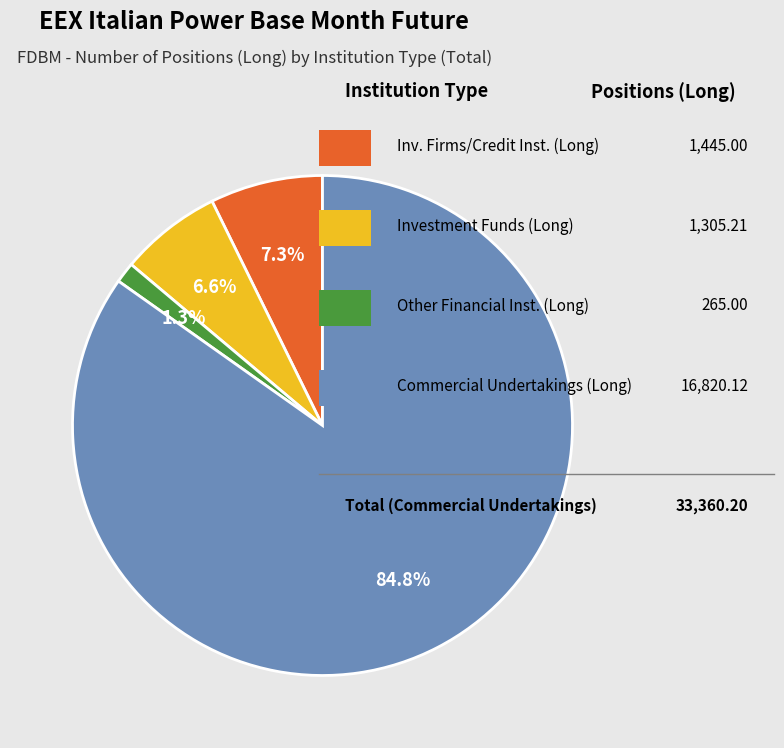

Is there any slice that represents more than half of the pie?

Yes